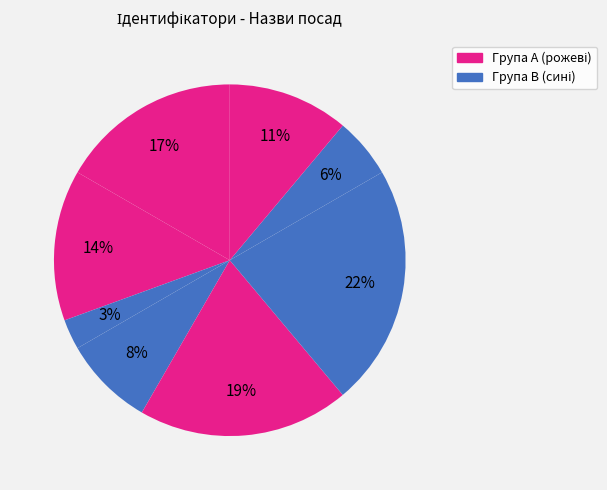

How many segments does this pie chart have?

8